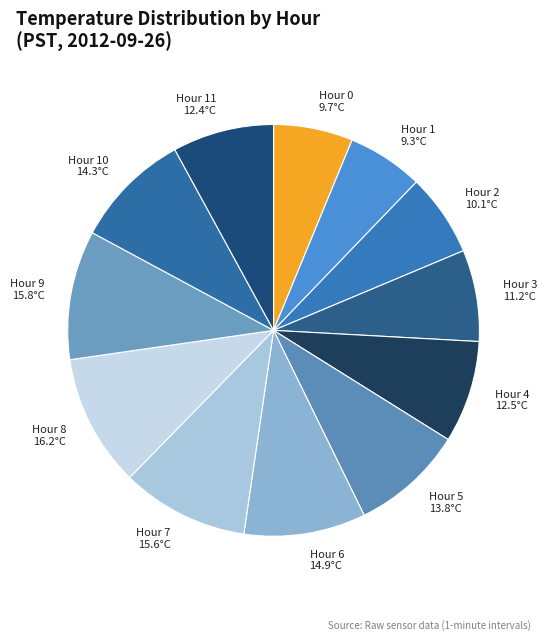

The Hour 8 slice represents 25% of the pie. True or false?

False